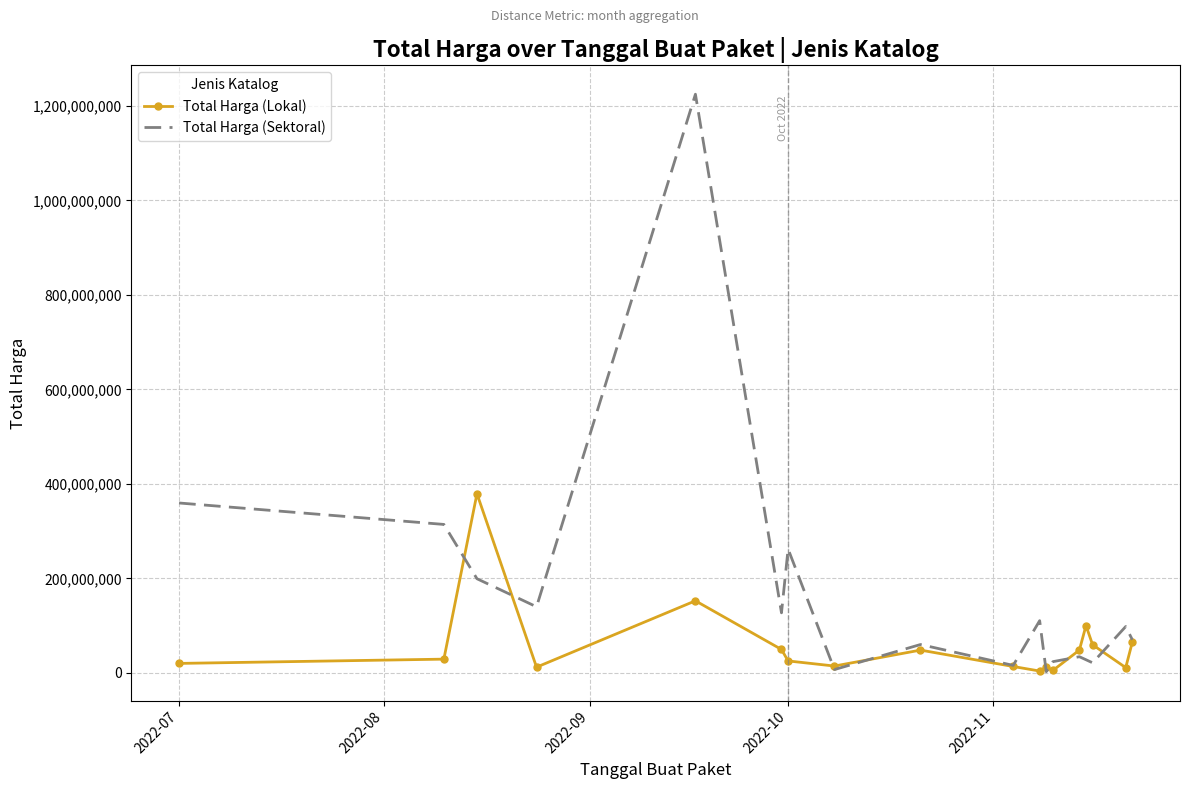

Rank the series by their average value, from lowest to highest.

Total Harga (Lokal), Total Harga (Sektoral)